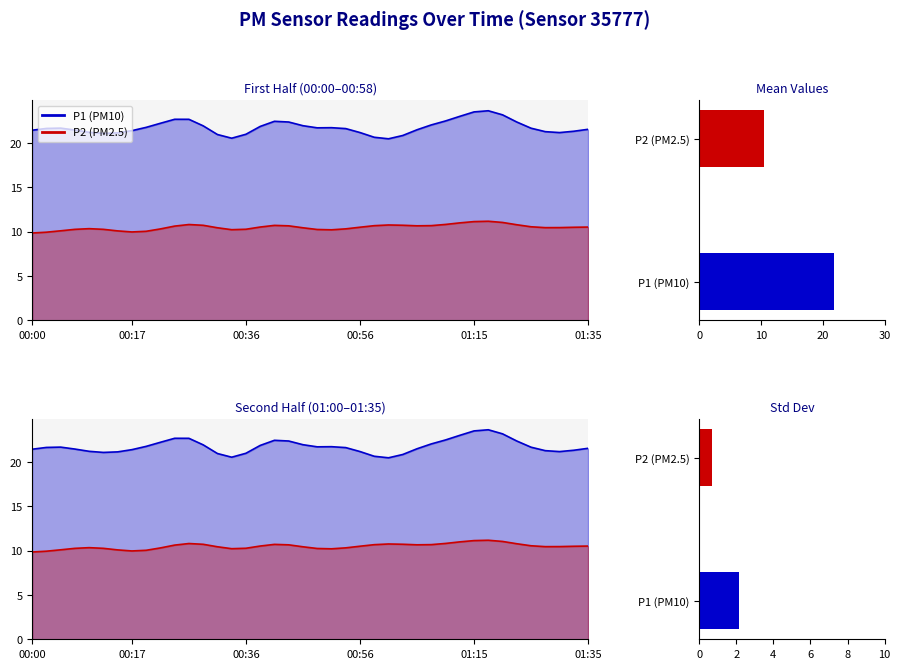

Which series has the widest spread of values?

P1